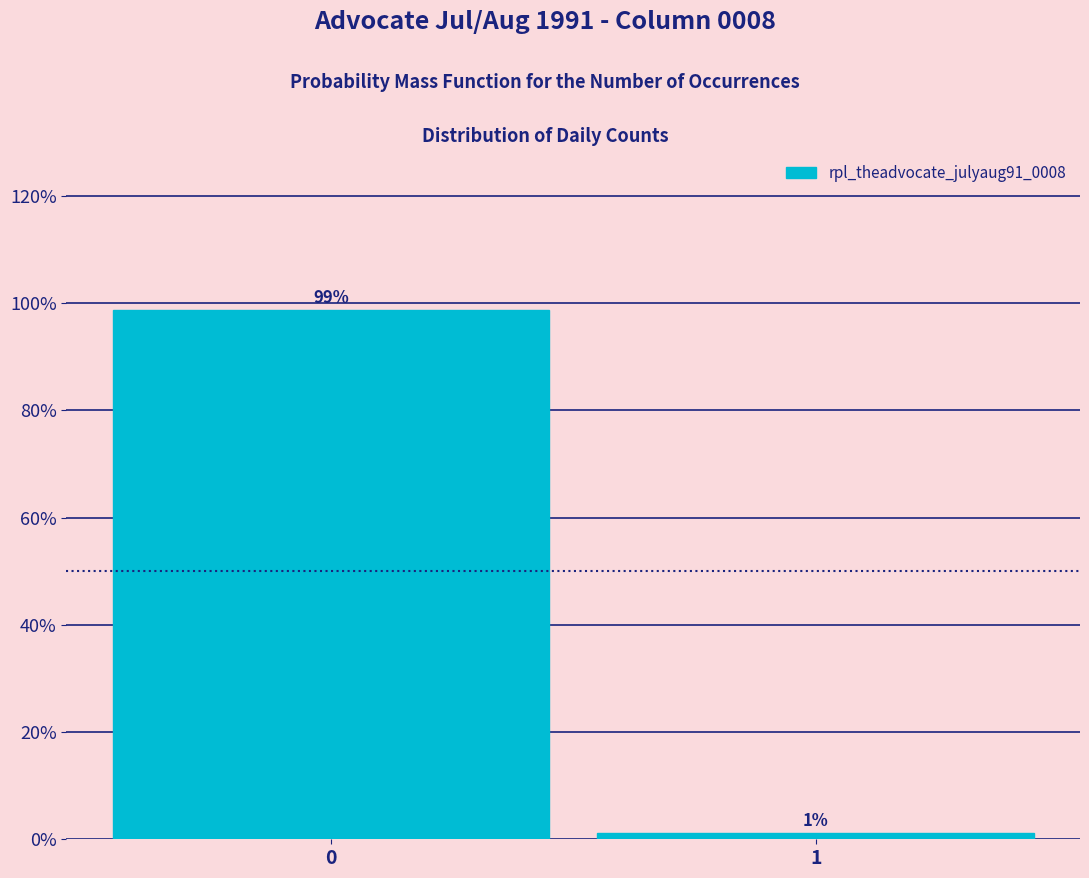

Rank the categories by value from lowest to highest.

1, 0